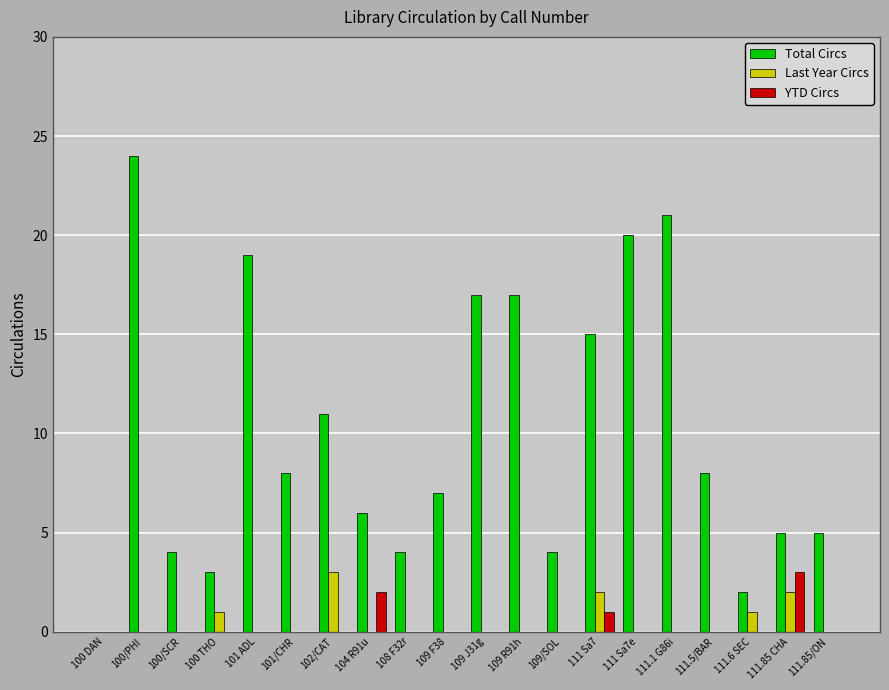

What is the sum of the Total Circs values at 109 F38 and 101/CHR?

15